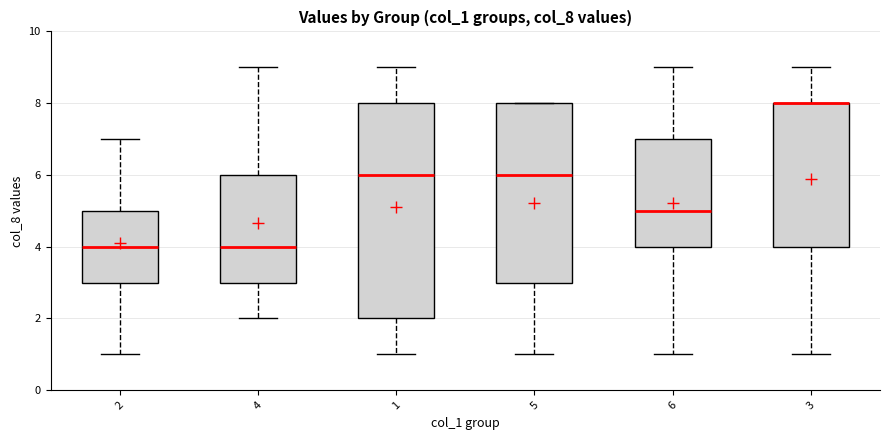

Reading left to right, transcribe this box plot: for each box, give where its median line is, the range the box spans, and where its two whiskers end, as read against the y-axis. The values are not printed on the chart, so give them approximately, as read against the axis.

2: median 4, box 3 to 5, whiskers 1 to 7
4: median 4, box 3 to 6, whiskers 2 to 9
1: median 6, box 2 to 8, whiskers 1 to 9
5: median 6, box 3 to 8, whiskers 1 to 8
6: median 5, box 4 to 7, whiskers 1 to 9
3: median 8 (drawn on the box's upper edge), box 4 to 8, whiskers 1 to 9